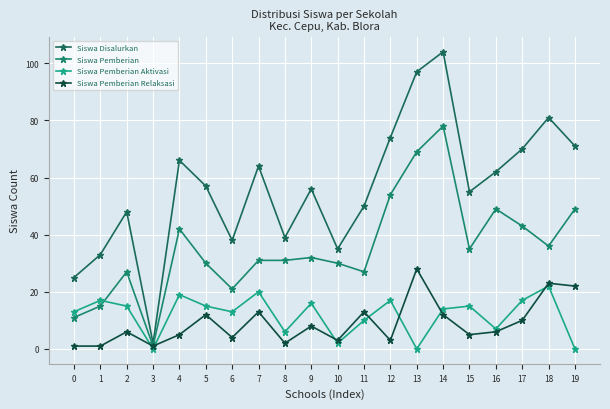

Is it true that Siswa Pemberian equals 39 at 2?

False